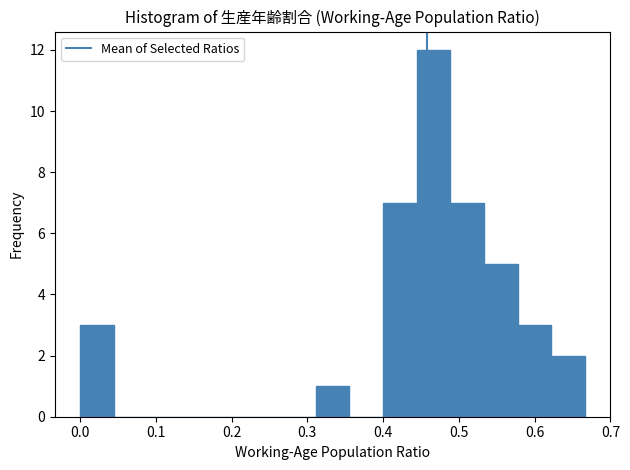

Which range on the x-axis has the tallest bar?

0.44 to 0.49